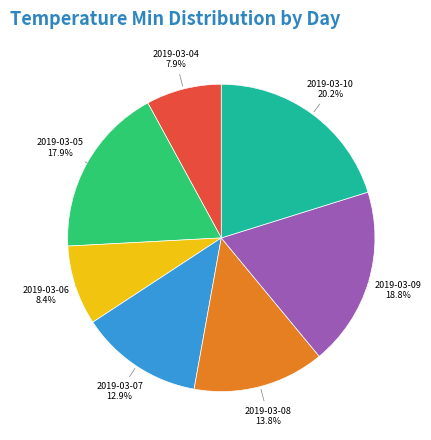

Does any single category account for the majority?

No